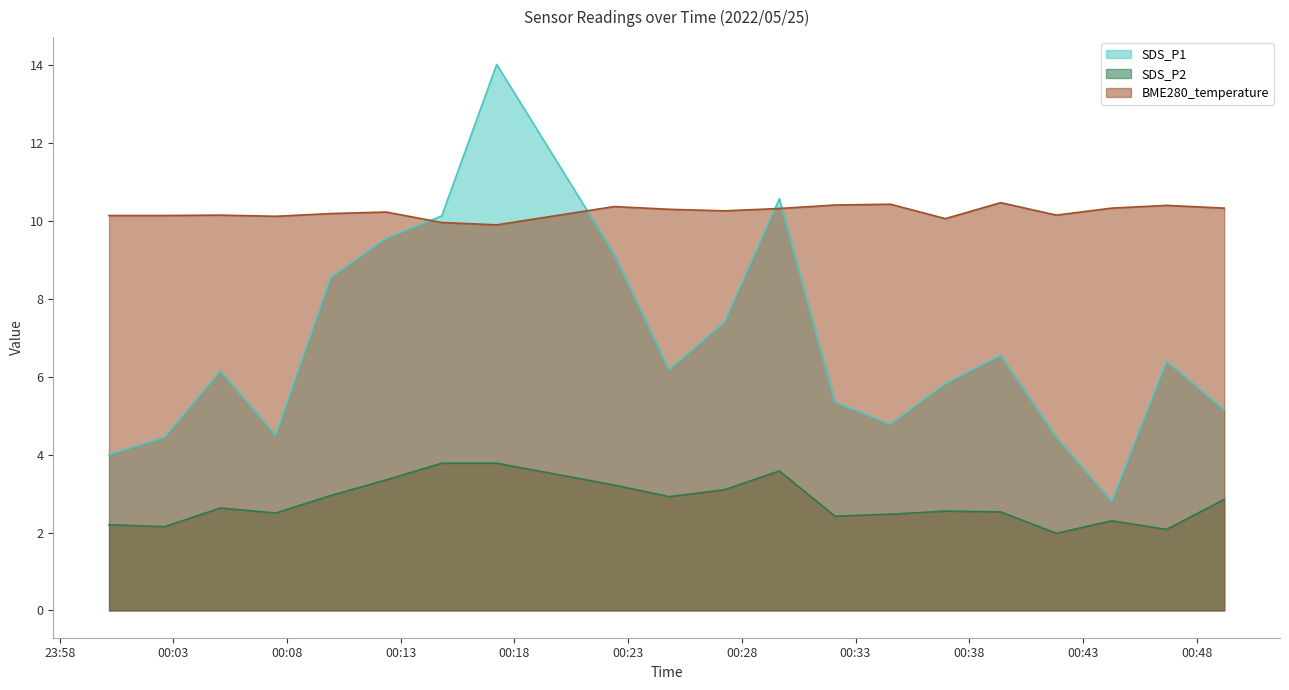

Where does the SDS_P2 series first go above 2?

2022/05/25 00:00:10